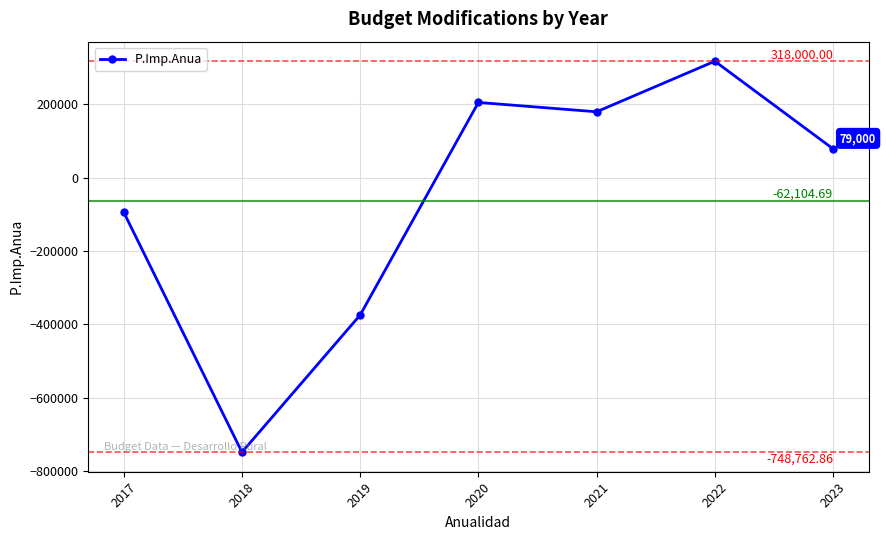

Reading right to left, transcribe all the data shown in this chart.

2023=79000.0	2022=318000.0	2021=180000.0	2020=205515.0	2019=-374485.0	2018=-748762.9	2017=-94000.0